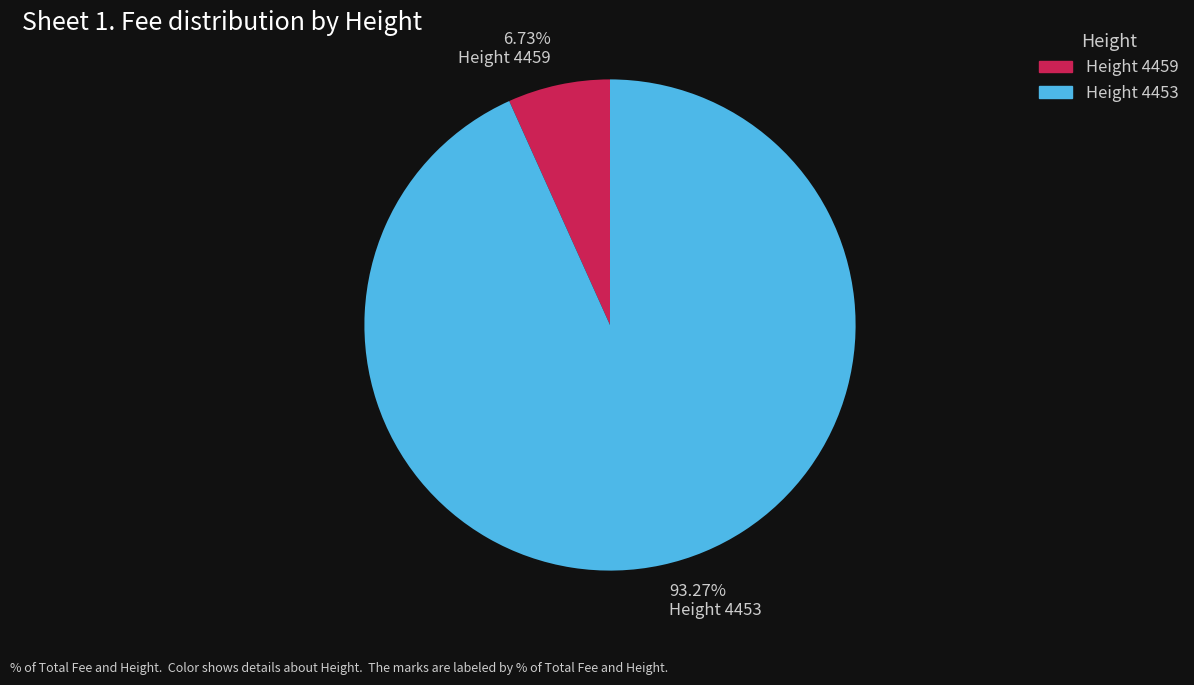

Which has a higher value, Height 4453 or Height 4459?

Height 4453